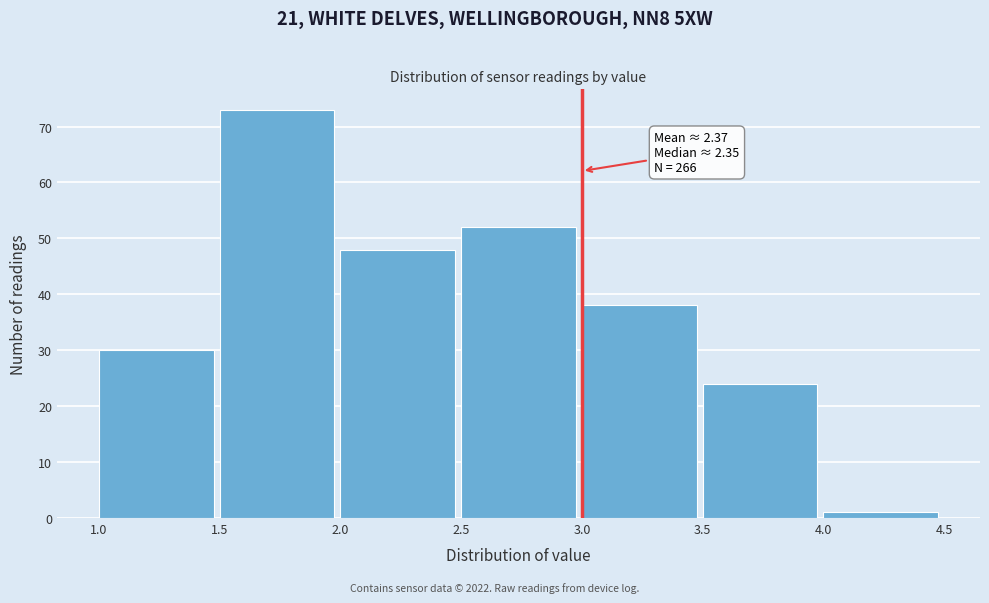

Which range on the x-axis has the tallest bar?

1.5 to 2.0